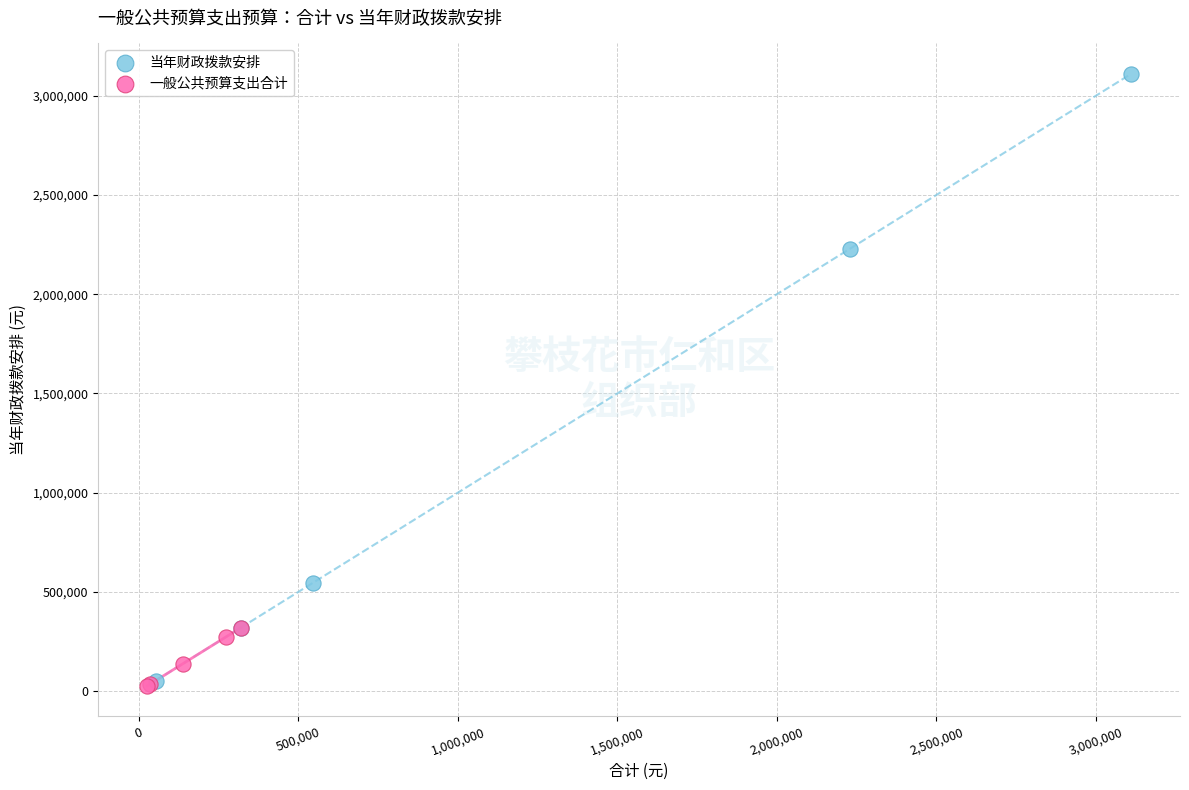

What are all the series names shown in the legend?

当年财政拨款安排, 一般公共预算支出合计